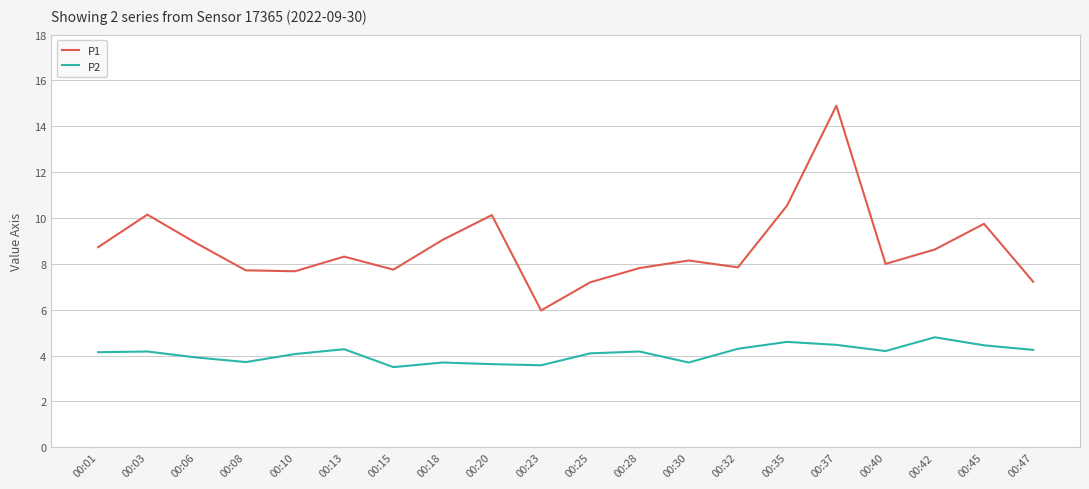

What is the total value across all series at 00:40?

12.2